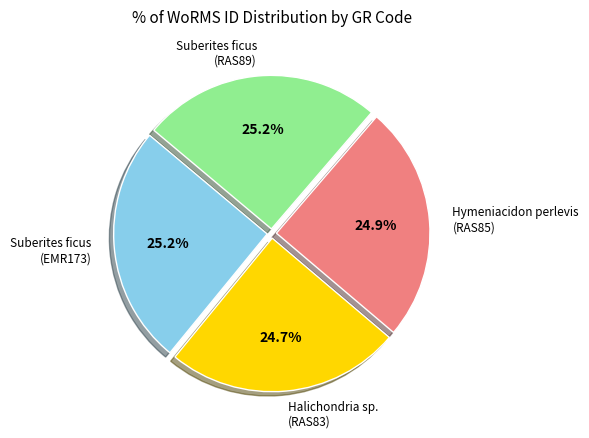

Is there a majority slice in this chart?

No